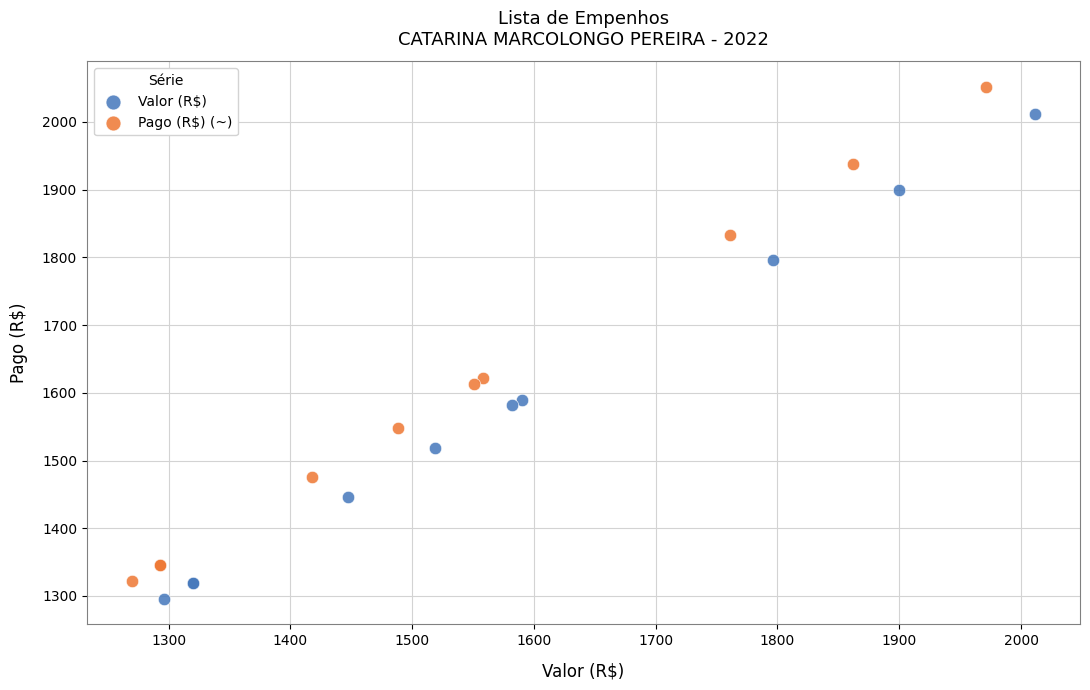

Which series contains the highest Y value?

Pago (R$) (~)